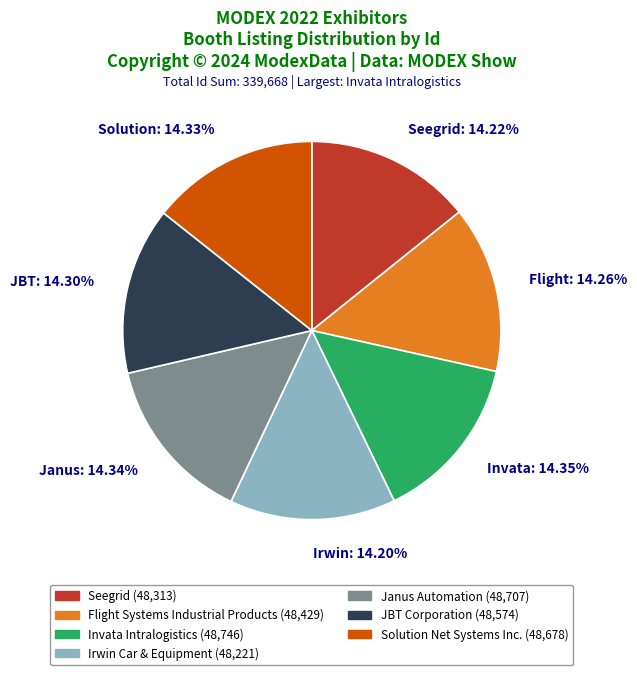

Count the number of slices in the pie.

7